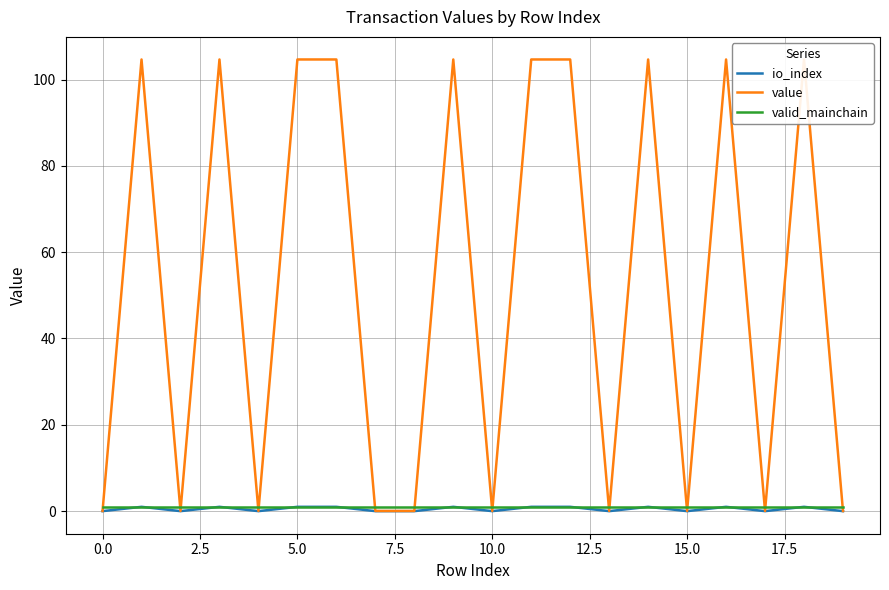

How many lines are shown in the chart?

3